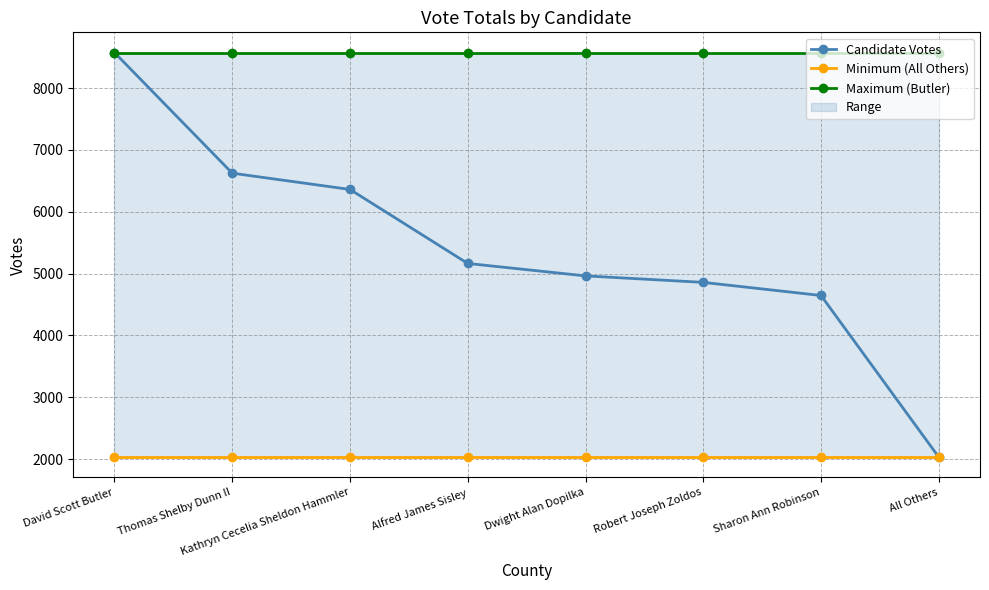

Between Dwight Alan Dopilka and Sharon Ann Robinson, which series saw the biggest shift?

Candidate Votes